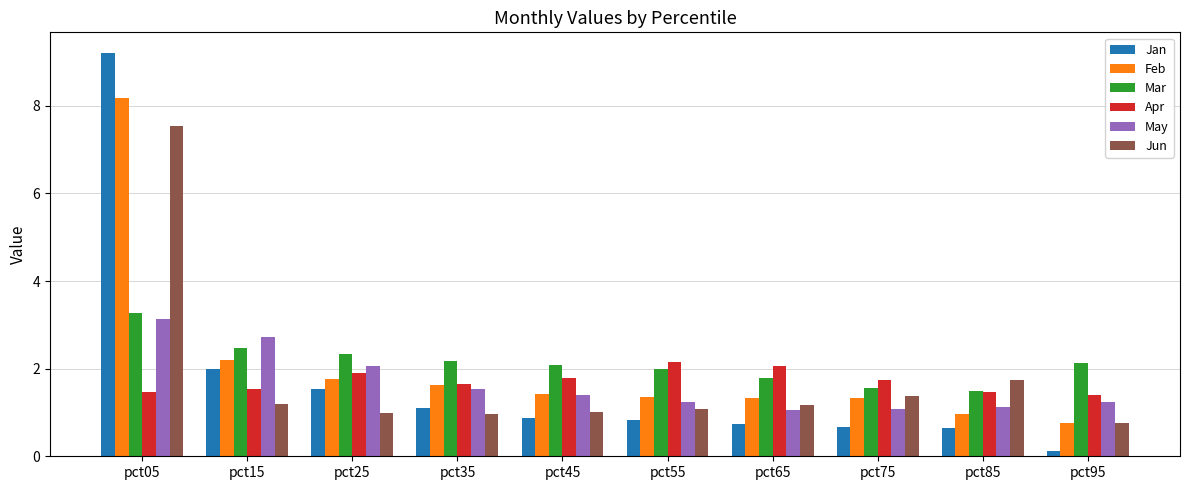

How many groups of bars are there?

10